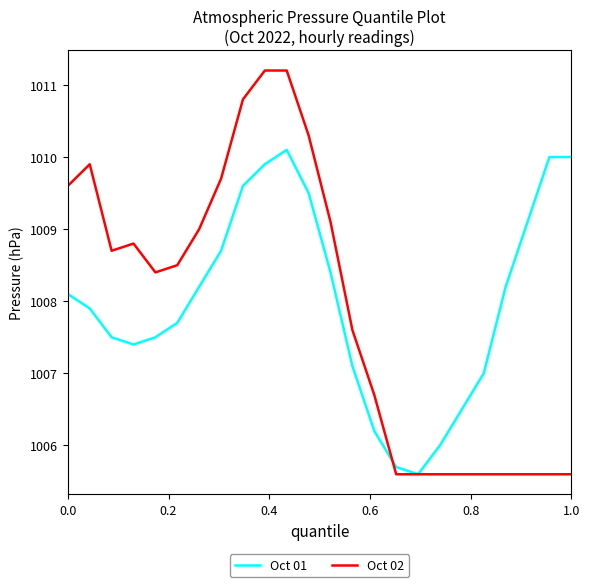

Which series has the largest total across all categories?

Oct 01